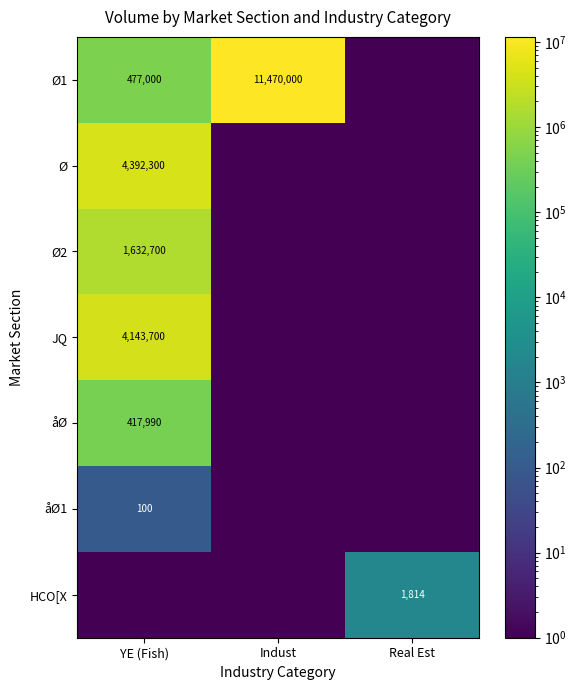

True or false: Ø has a value of 4392300.0 at YE (Fish).

True